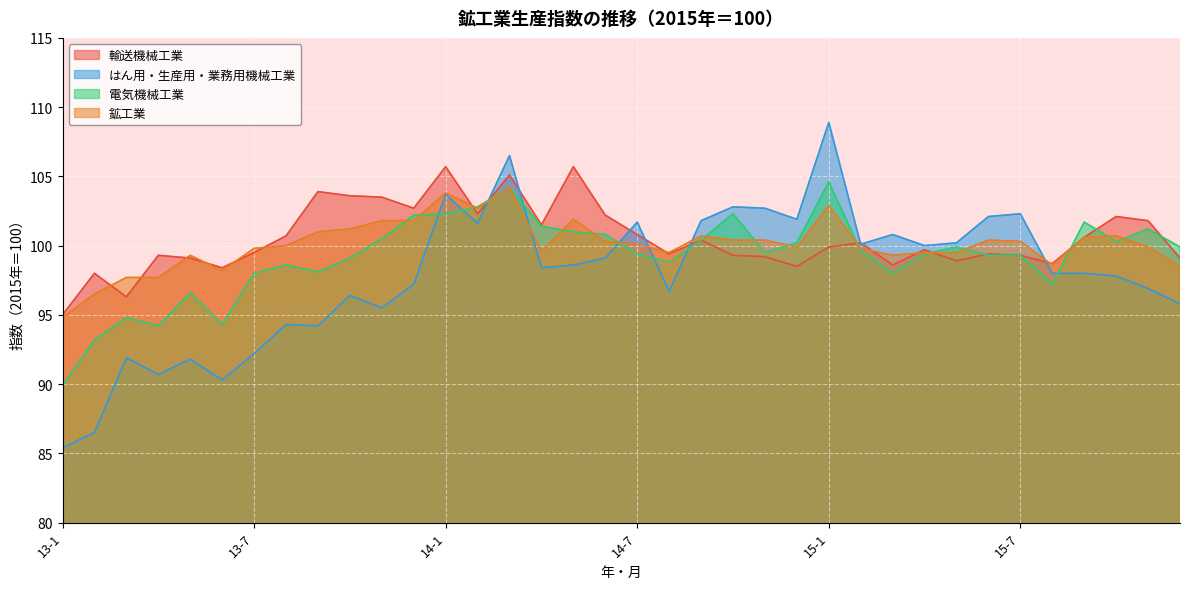

The value of 電気機械工業 at 14-8 is 98.8. True or false?

True